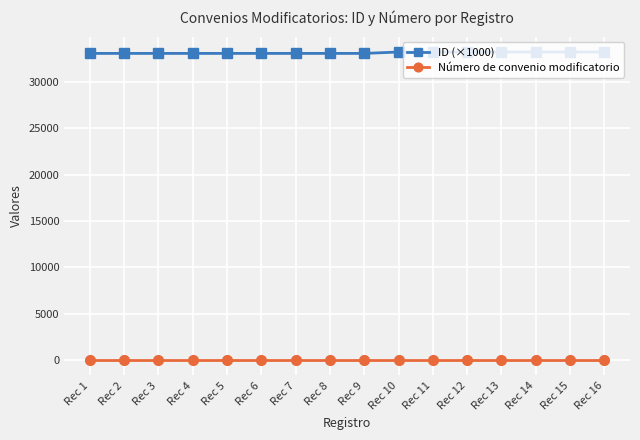

What is the difference between the highest and lowest values at Rec 9?

33067.4